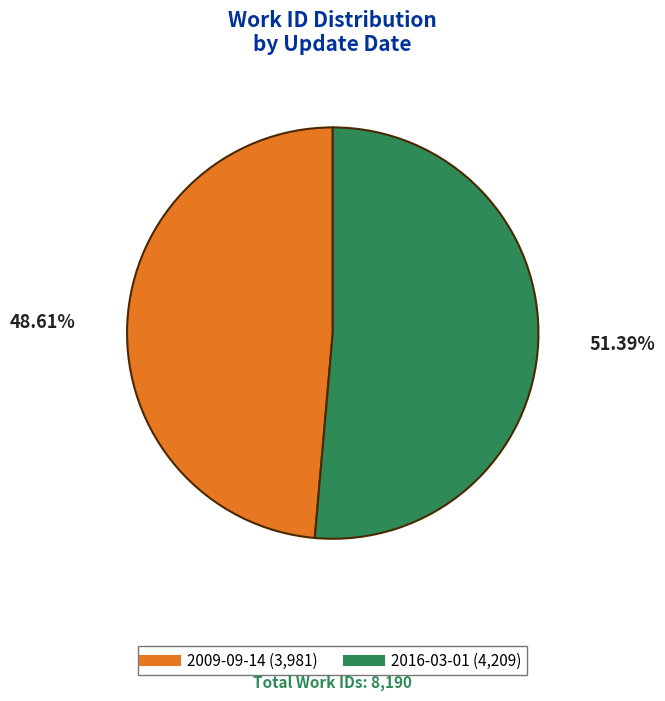

Combined, what portion of the pie is 2009-09-14 and 2016-03-01?

100.0%